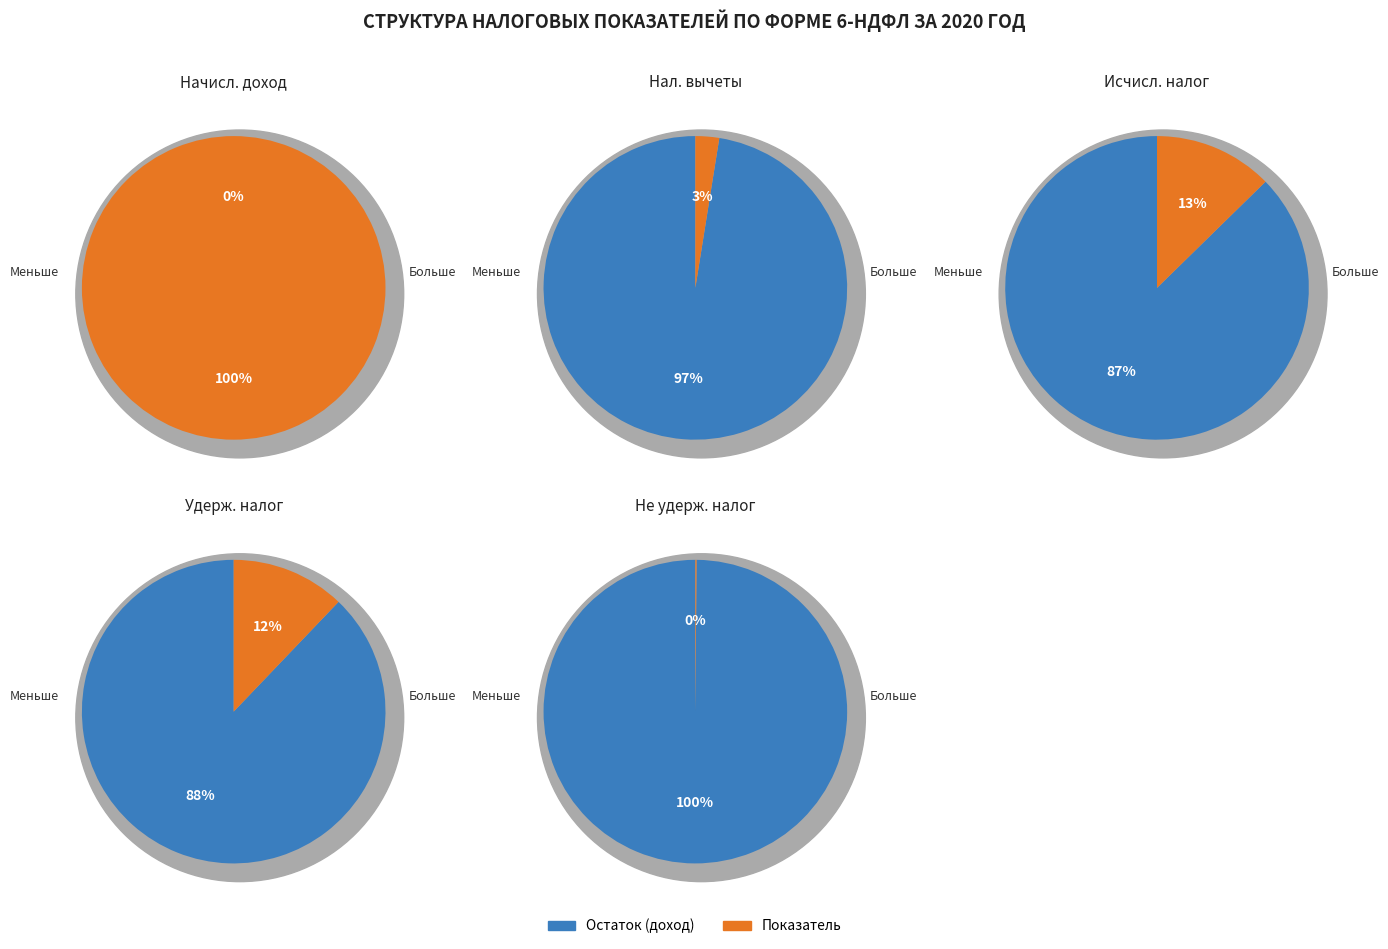

Does Сумма удержанного налога account for over 50% of the chart?

No